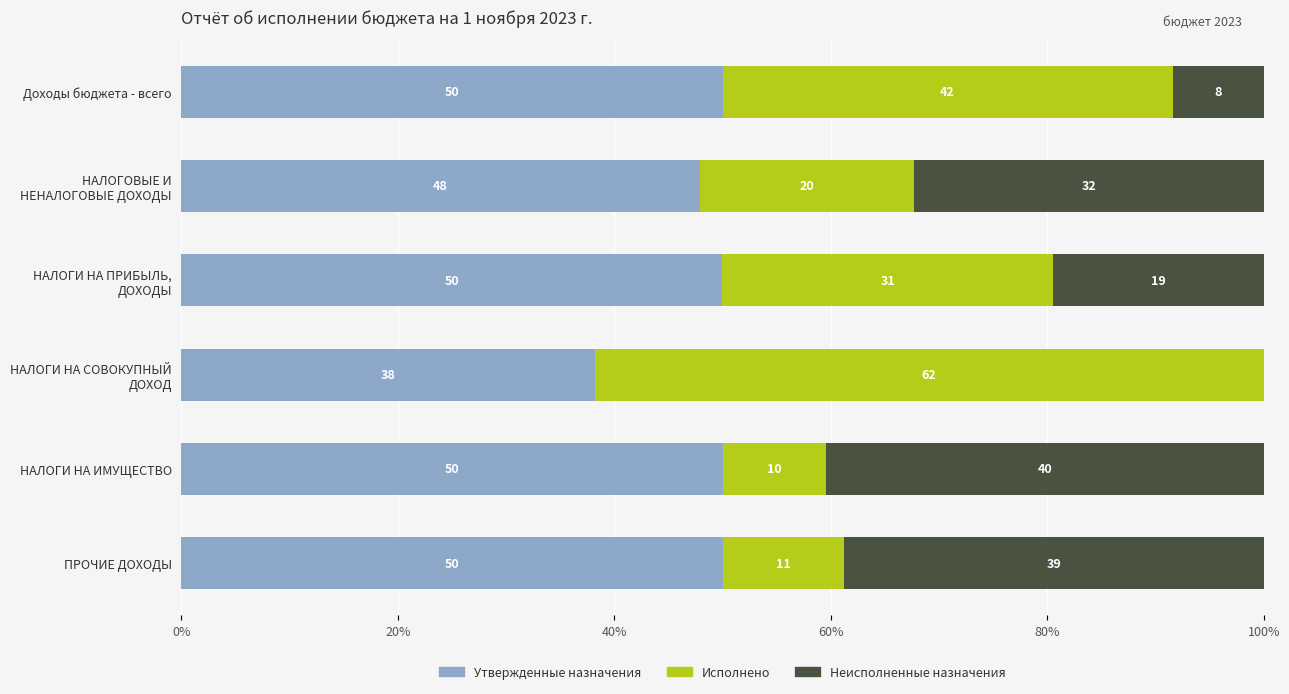

What are all the series names shown in the legend?

Утвержденные назначения, Исполнено, Неисполненные назначения